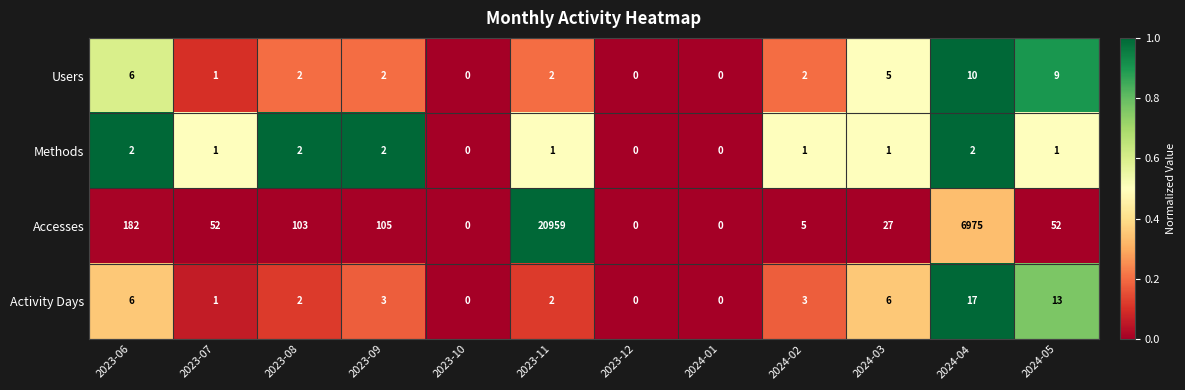

Which label corresponds to the largest value in the chart?

2023-11